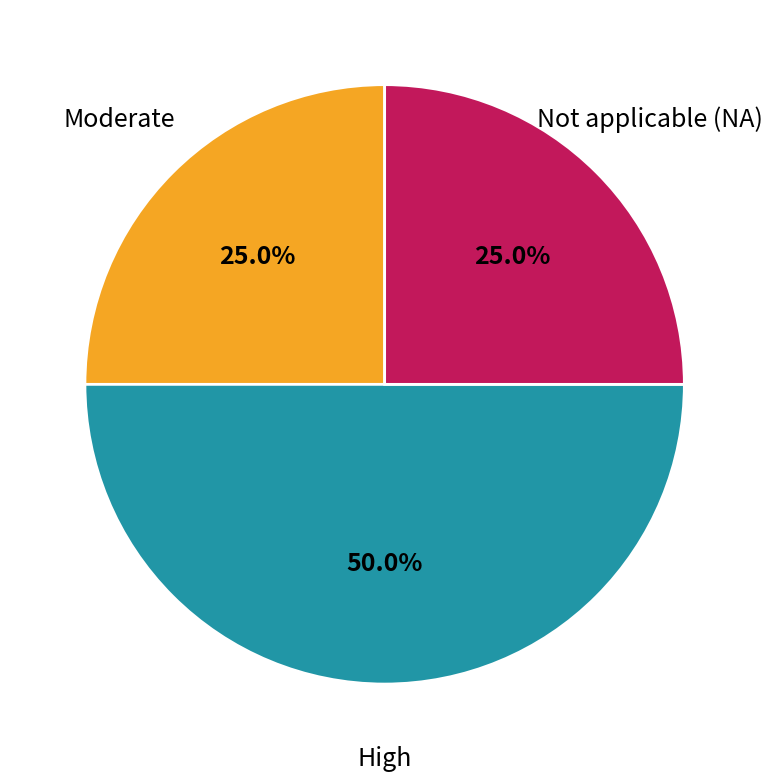

How many slices are in this pie chart?

3